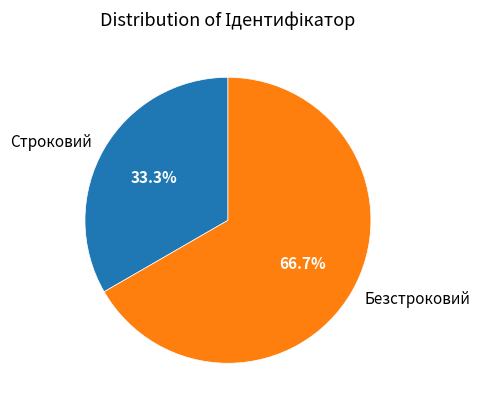

How much of the chart is everything except Строковий?

66.7%